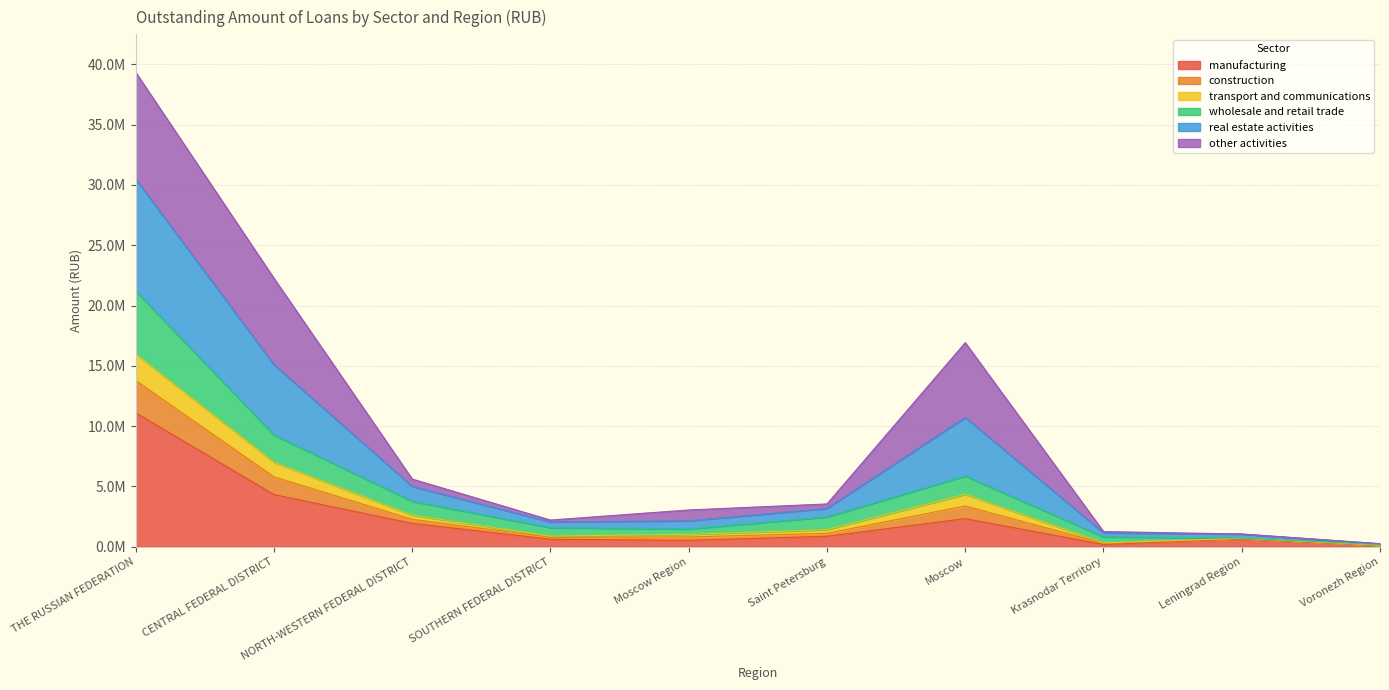

Does the chart have visible grid lines?

Yes